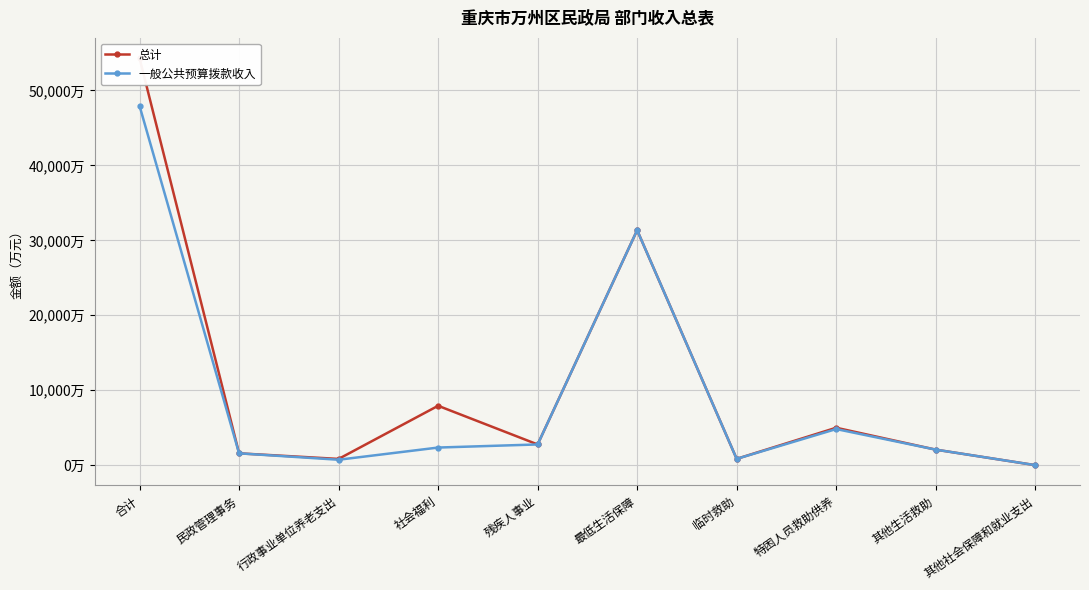

Reading left to right, extract all data points from this chart.

总计: 54291.1	1579.5	833.4	7923.9	2765.0	31346.0	842.0	4994.0	2073.0	4.3
一般公共预算拨款收入: 47927.7	1579.5	725.0	2351.3	2765.0	31346.0	842.0	4819.0	2073.0	3.6